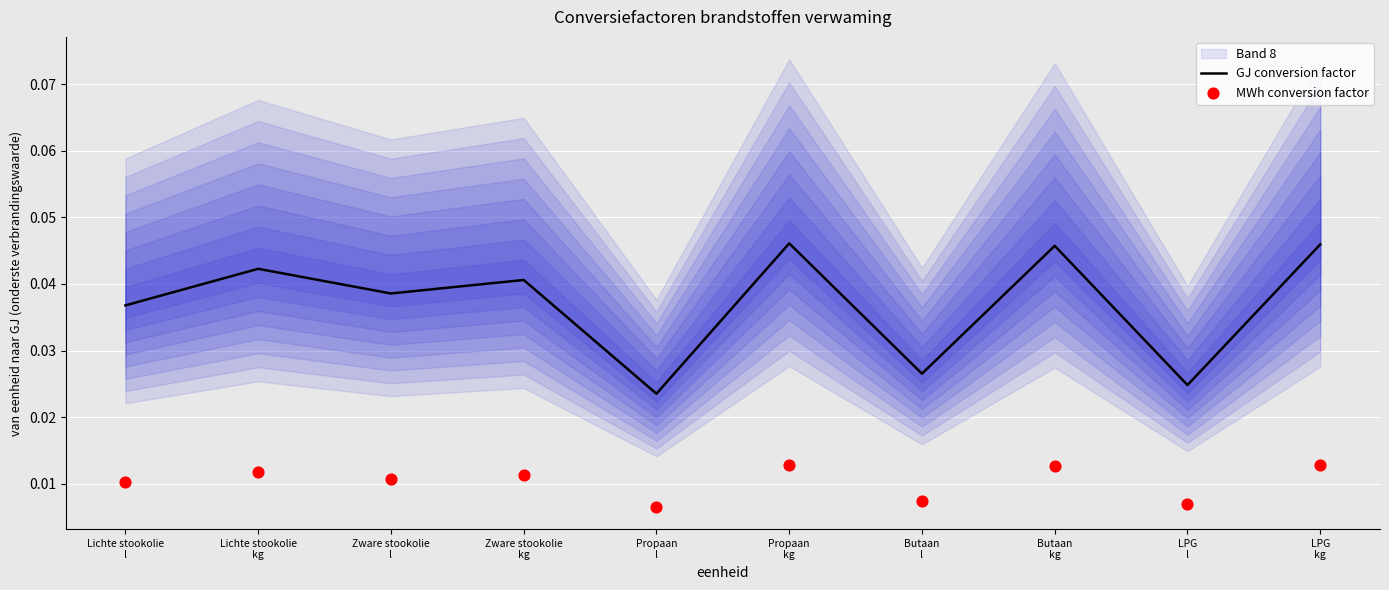

What are all the series names shown in the legend?

GJ conversion factor, MWh conversion factor